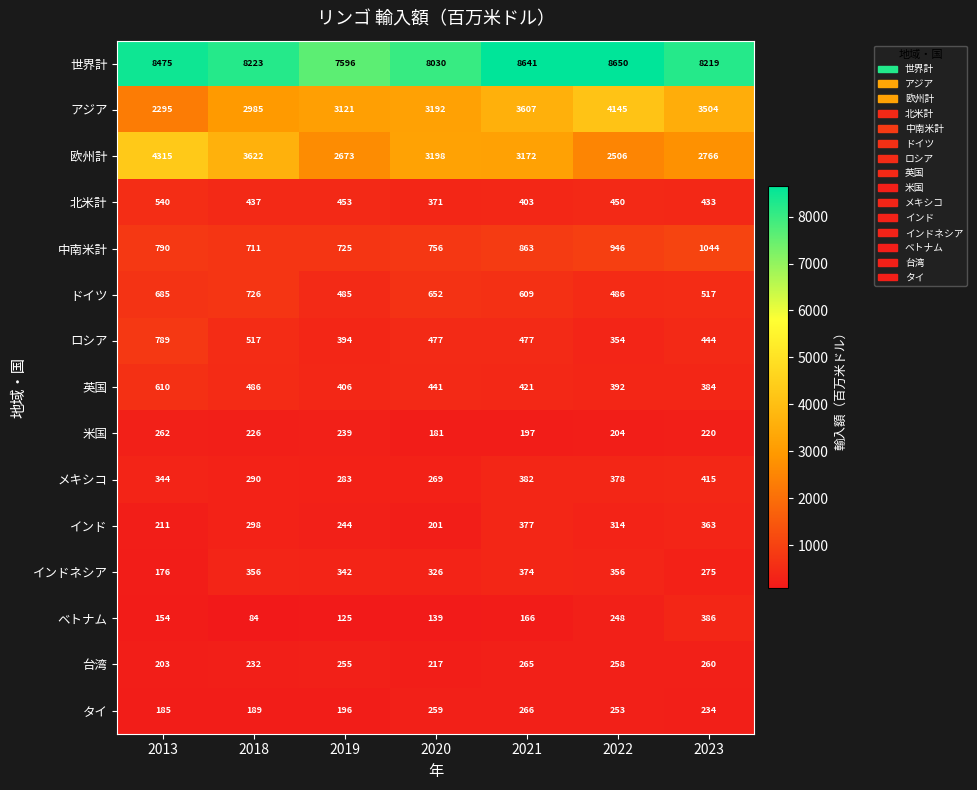

What is the greatest value displayed?

8650